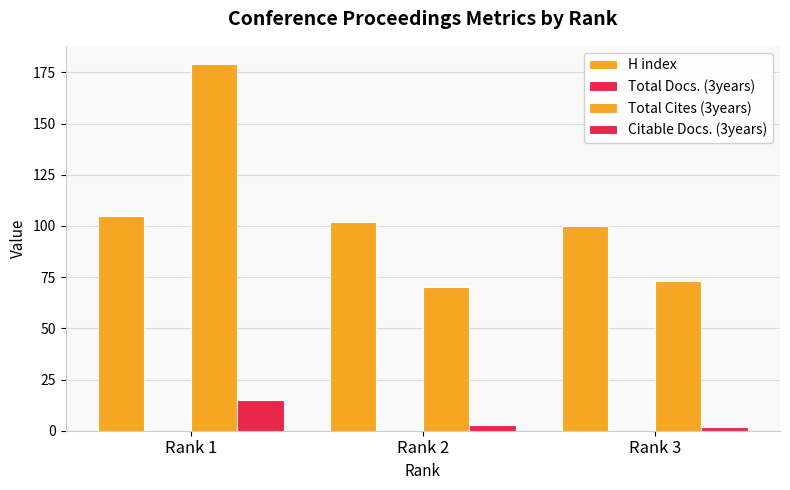

Count the number of data series in this chart.

3